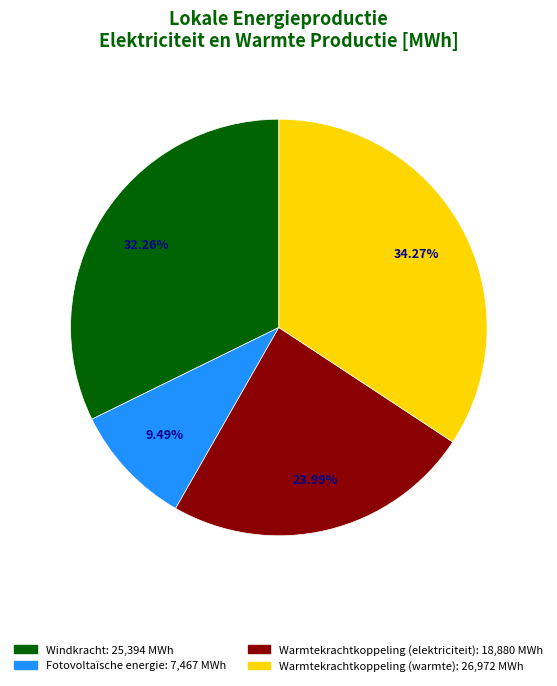

What portion of the pie excludes Windkracht?

67.7%